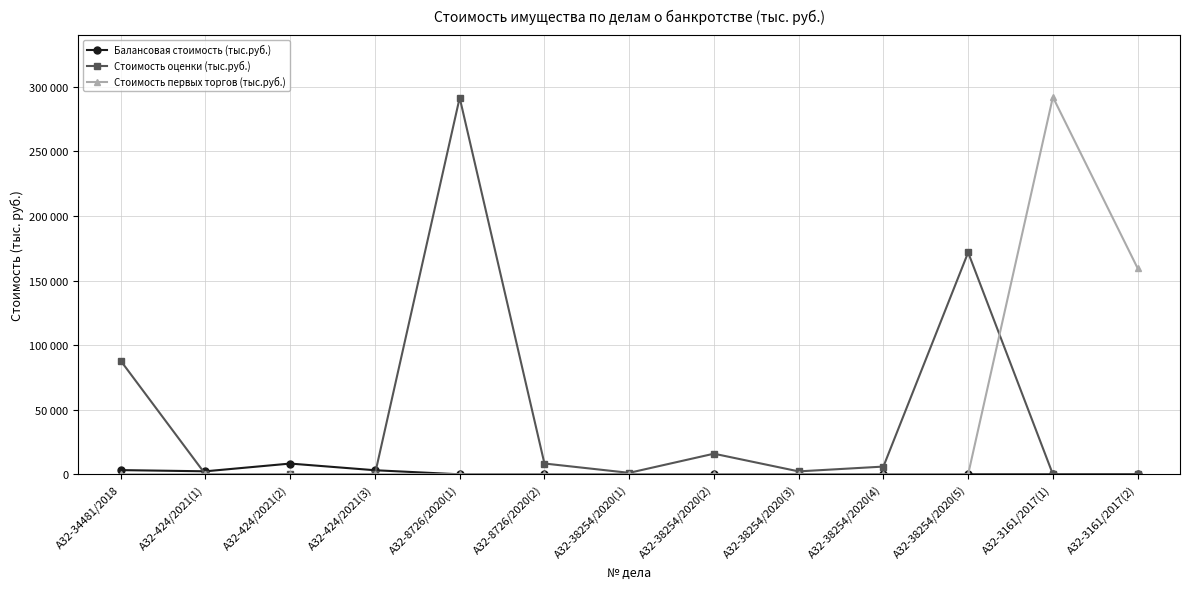

Is it true that Балансовая стоимость (тыс.руб.) equals 659.8 at А32-424/2021(1)?

False